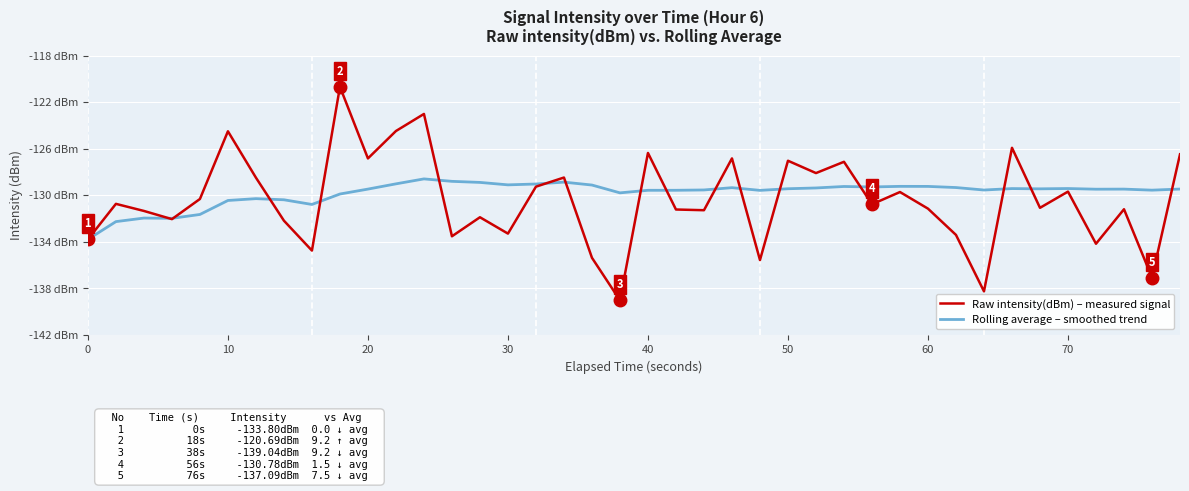

What is the value of the Raw intensity(dBm) – measured signal point at the 38th from the left?

-131.2